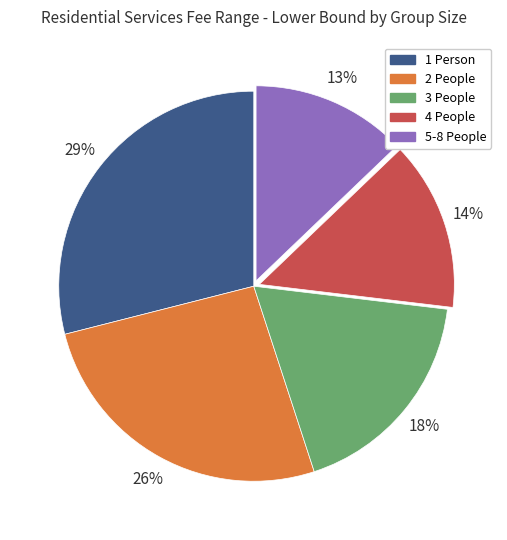

Is the sum of 3 People and 2 People greater than half?

No